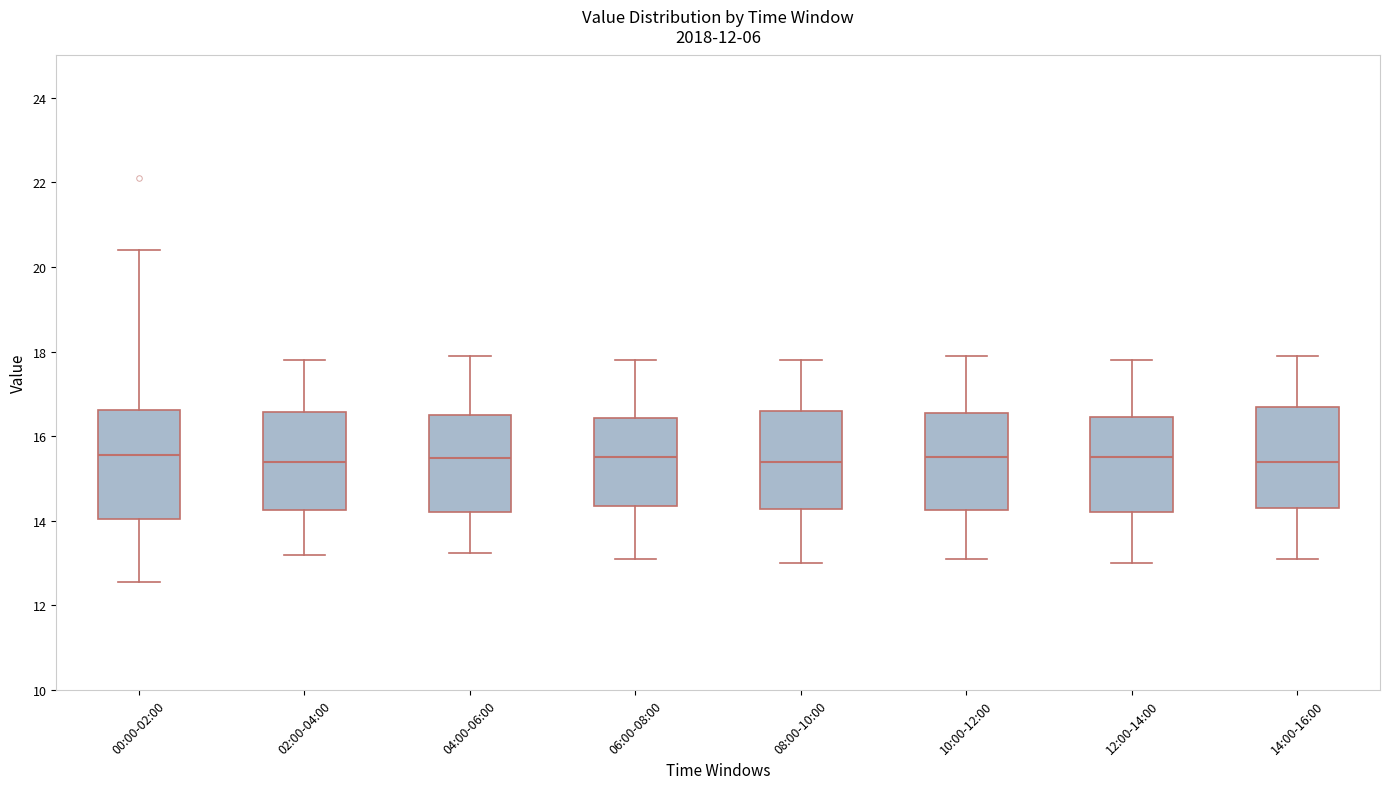

Reading left to right, transcribe this box plot: for each box, give where its median line is, the range the box spans, and where its two whiskers end, as read against the y-axis. The values are not printed on the chart, so give them approximately, as read against the axis.

00:00-02:00: median 15.6, box 14.0 to 16.6, whiskers 12.6 to 20.4
02:00-04:00: median 15.4, box 14.2 to 16.6, whiskers 13.2 to 17.8
04:00-06:00: median 15.4, box 14.2 to 16.6, whiskers 13.2 to 18.0
06:00-08:00: median 15.6, box 14.4 to 16.4, whiskers 13.2 to 17.8
08:00-10:00: median 15.4, box 14.2 to 16.6, whiskers 13.0 to 17.8
10:00-12:00: median 15.6, box 14.2 to 16.6, whiskers 13.2 to 18.0
12:00-14:00: median 15.6, box 14.2 to 16.4, whiskers 13.0 to 17.8
14:00-16:00: median 15.4, box 14.4 to 16.8, whiskers 13.2 to 18.0